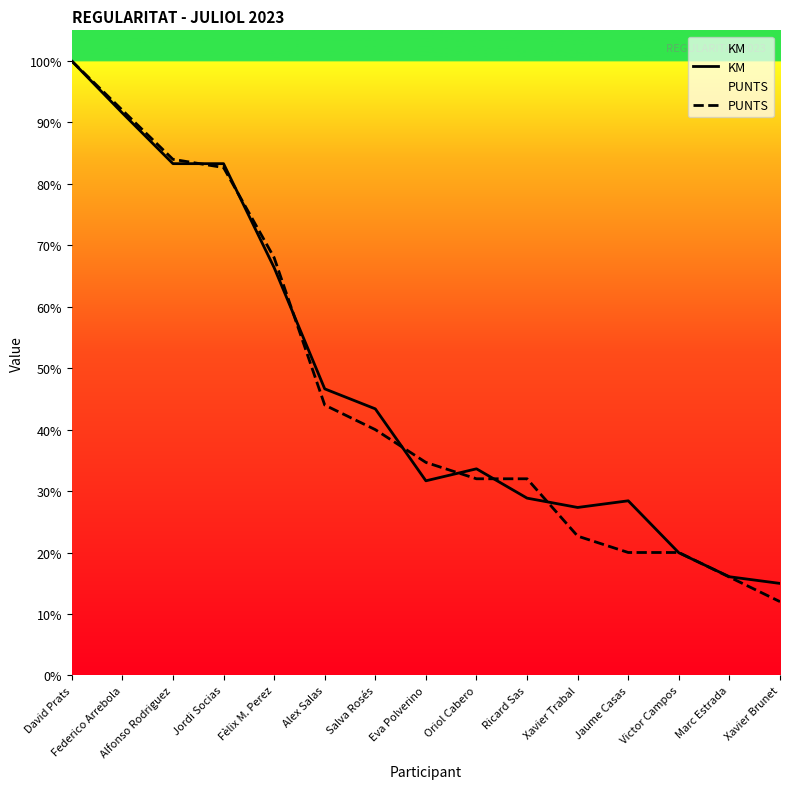

Is the value of KM at Oriol Cabero greater than the value of PUNTS at Xavier Brunet?

Yes